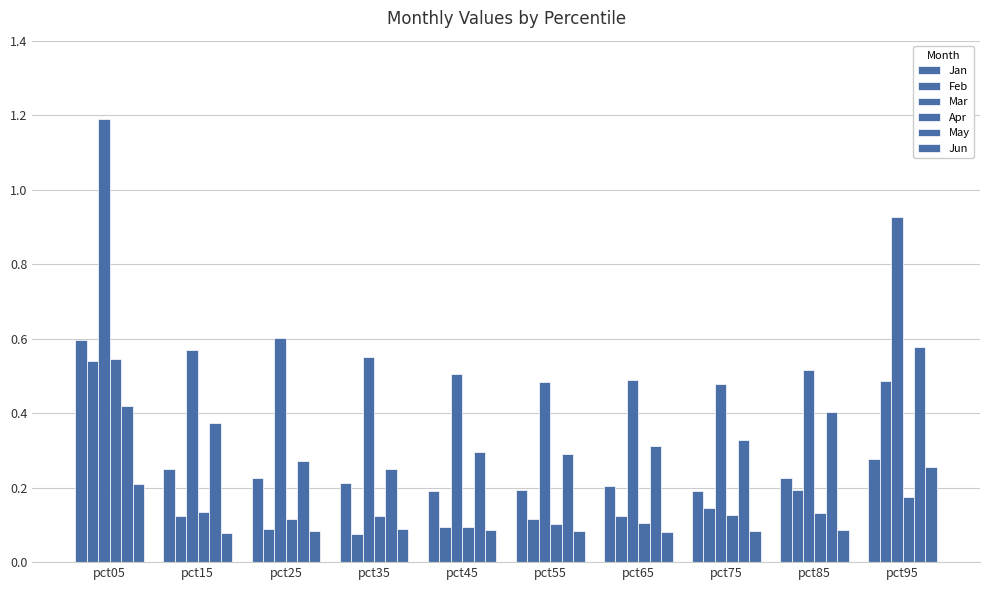

Rank the series at pct75 from highest to lowest value.

Mar, May, Jan, Feb, Apr, Jun